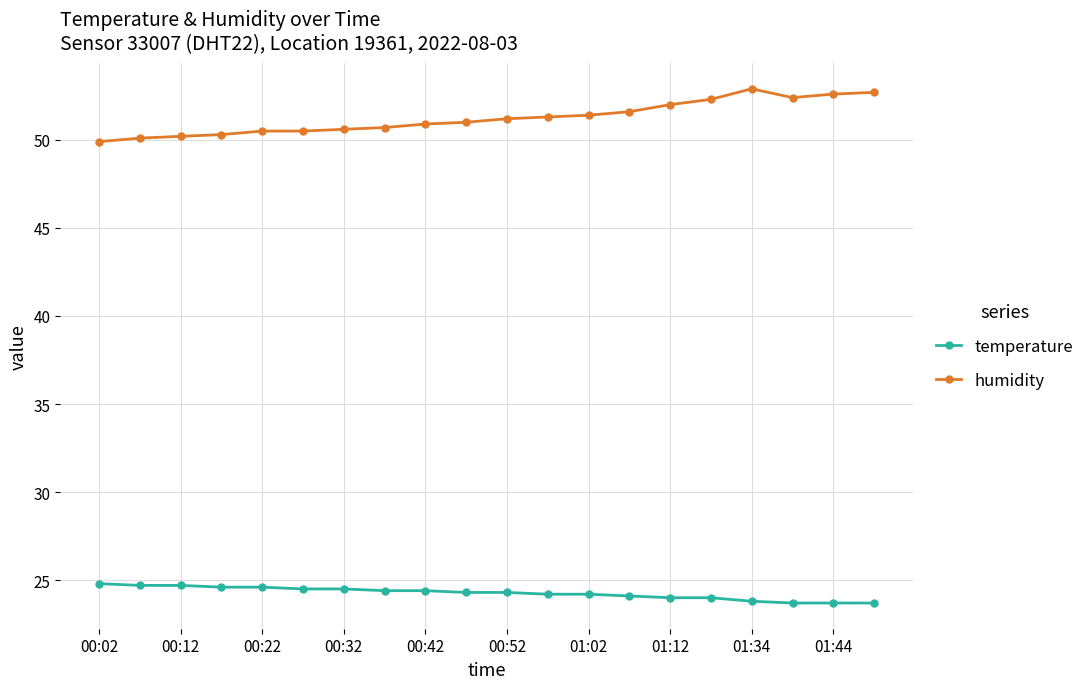

What are all the series names shown in the legend?

temperature, humidity